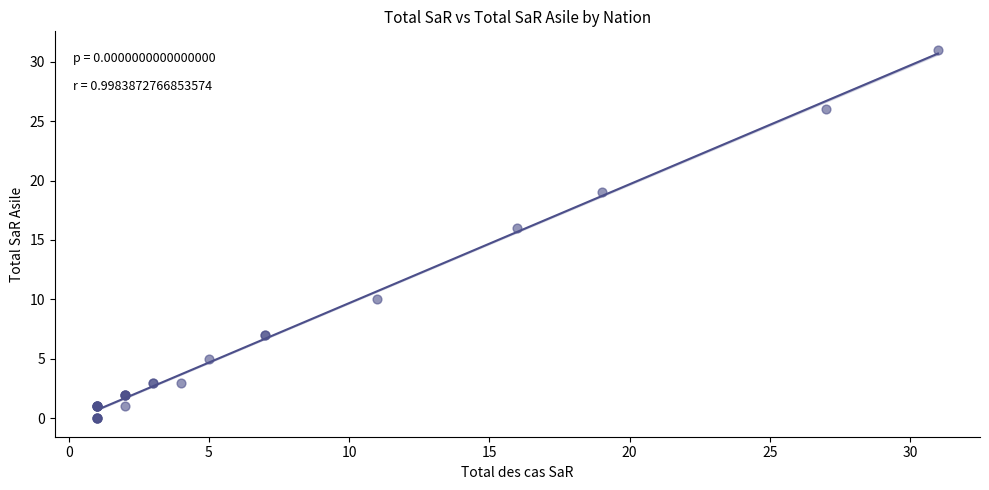

What Y value in the scatter plot is closest to 15?

16